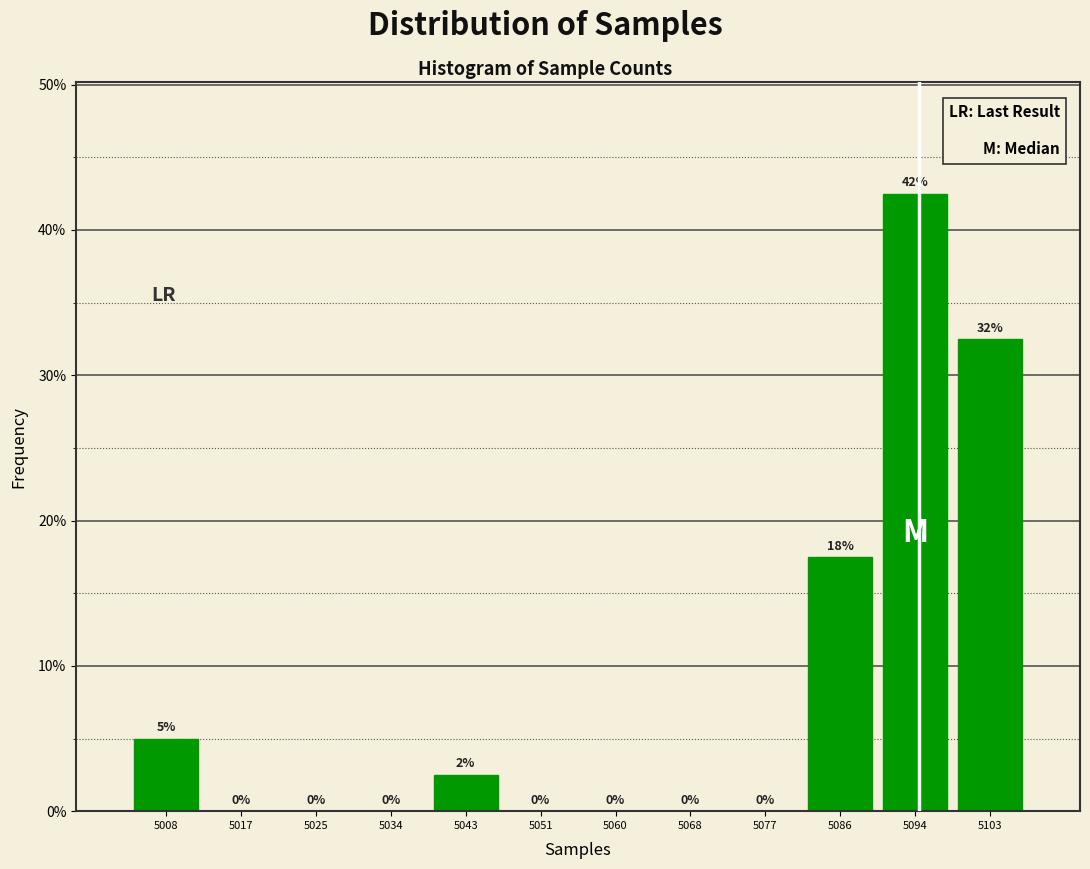

Which has a higher value, 5068 or 5086?

5086